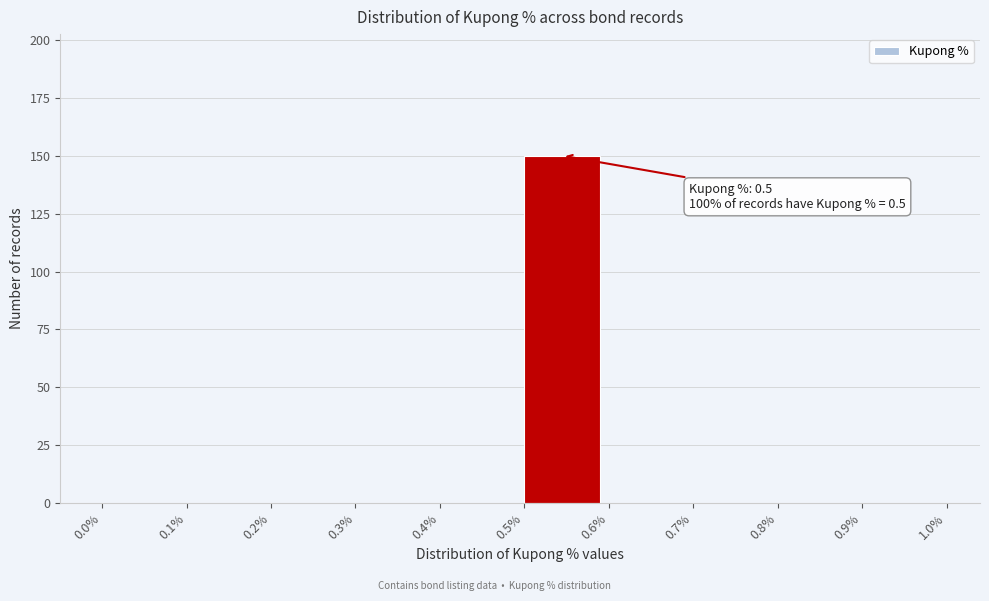

Which range on the x-axis has the tallest bar?

0.5% to 0.6%